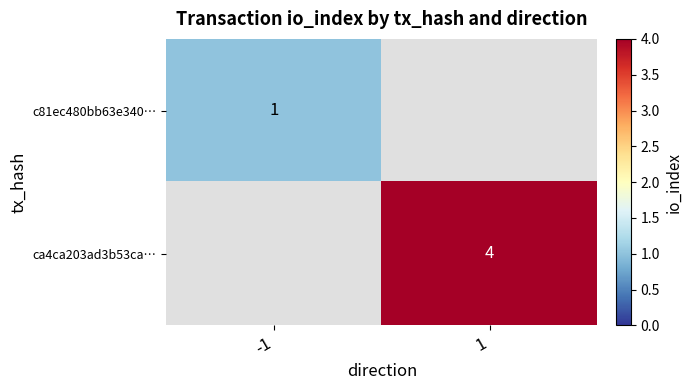

At which category is the sum across all series the highest?

1